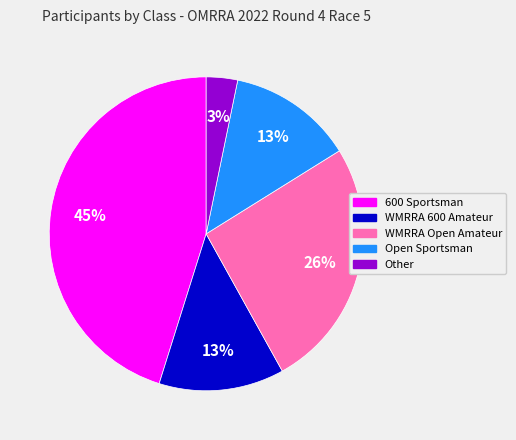

Is the sum of Other and Open Sportsman greater than half?

No